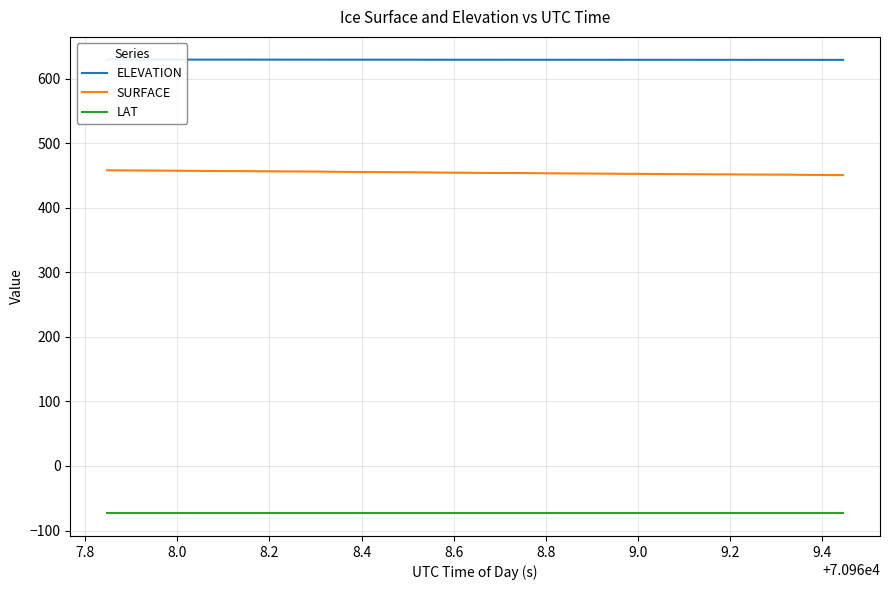

What is the difference between the maximum and minimum values in the ELEVATION series?

0.5